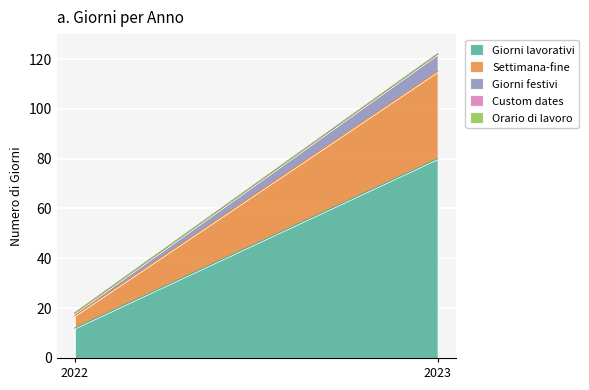

What is the maximum value shown in the chart?

80